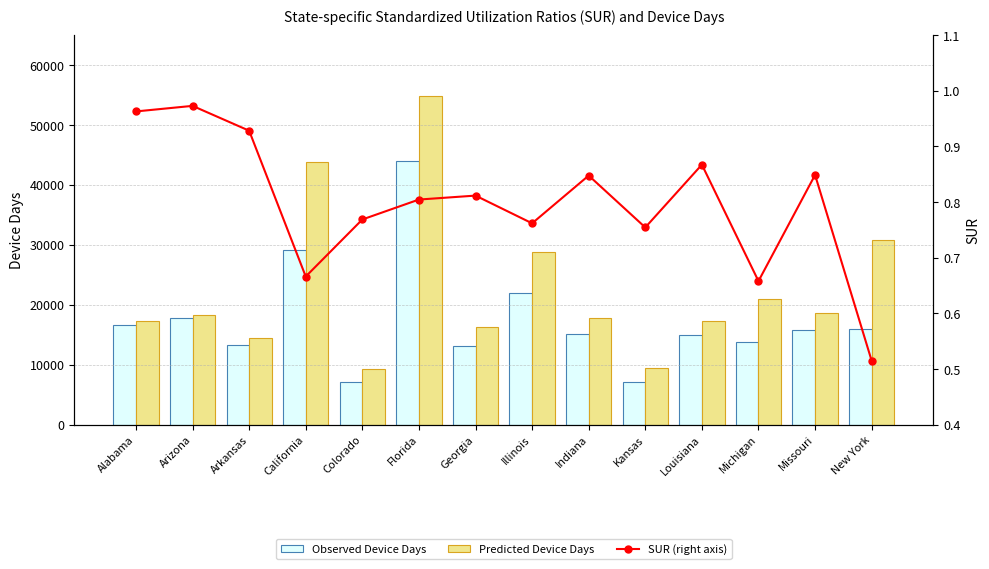

Which series has the widest spread of values?

Predicted Device Days